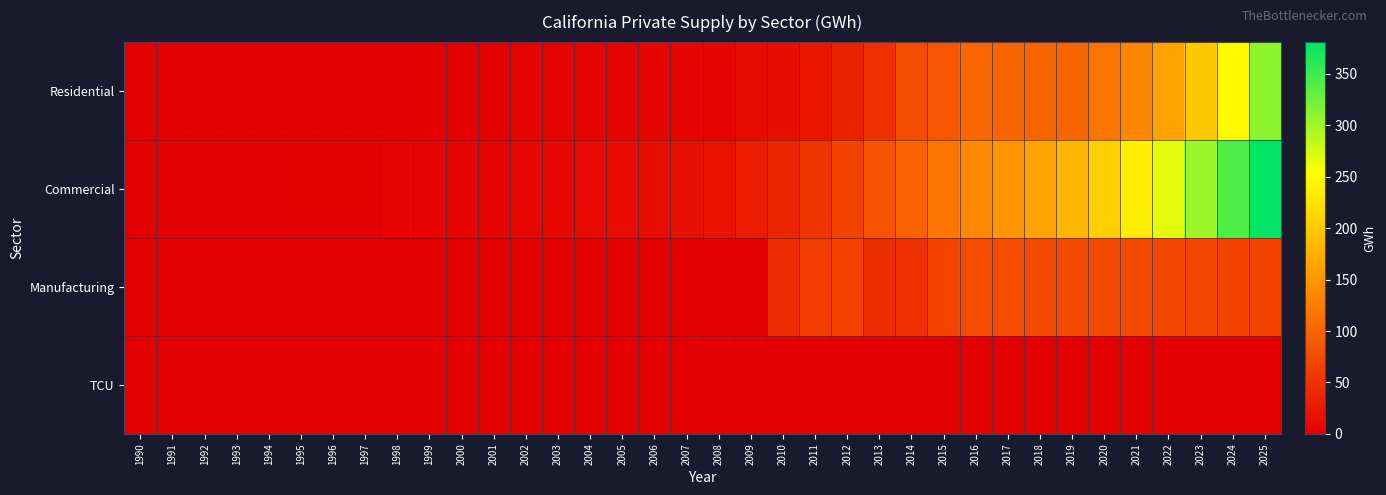

At how many categories does at least one series exceed 148?

8